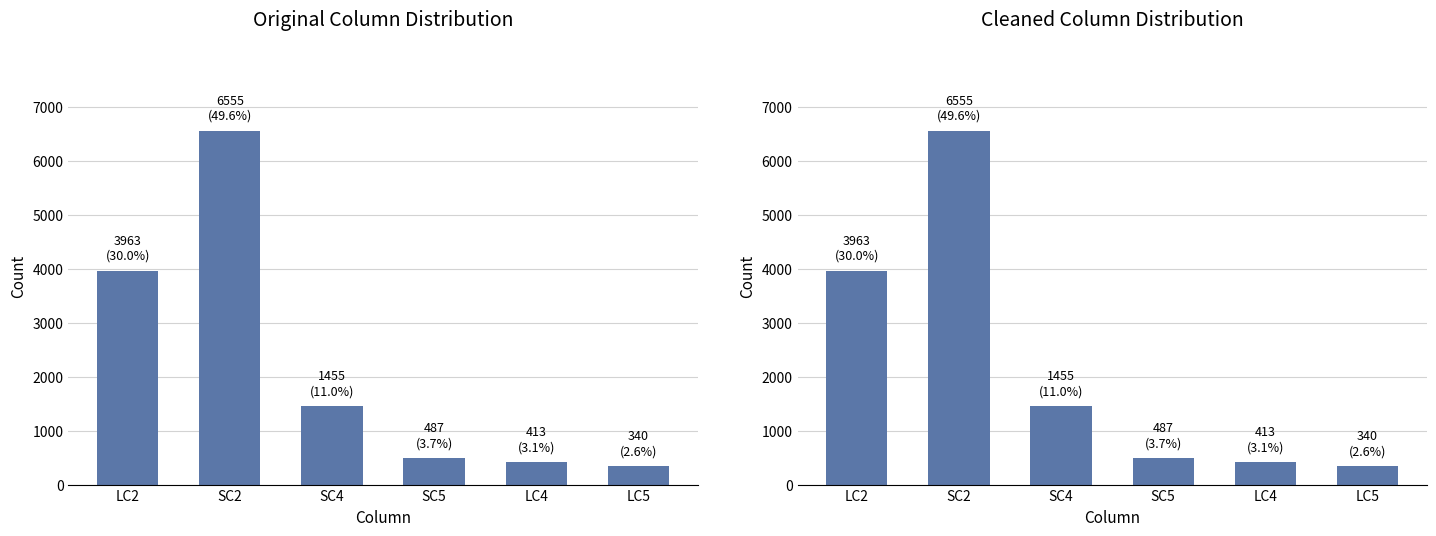

Reading left to right, list all the values displayed in this chart.

LC2=3963	SC2=6555	SC4=1455	SC5=487	LC4=413	LC5=340